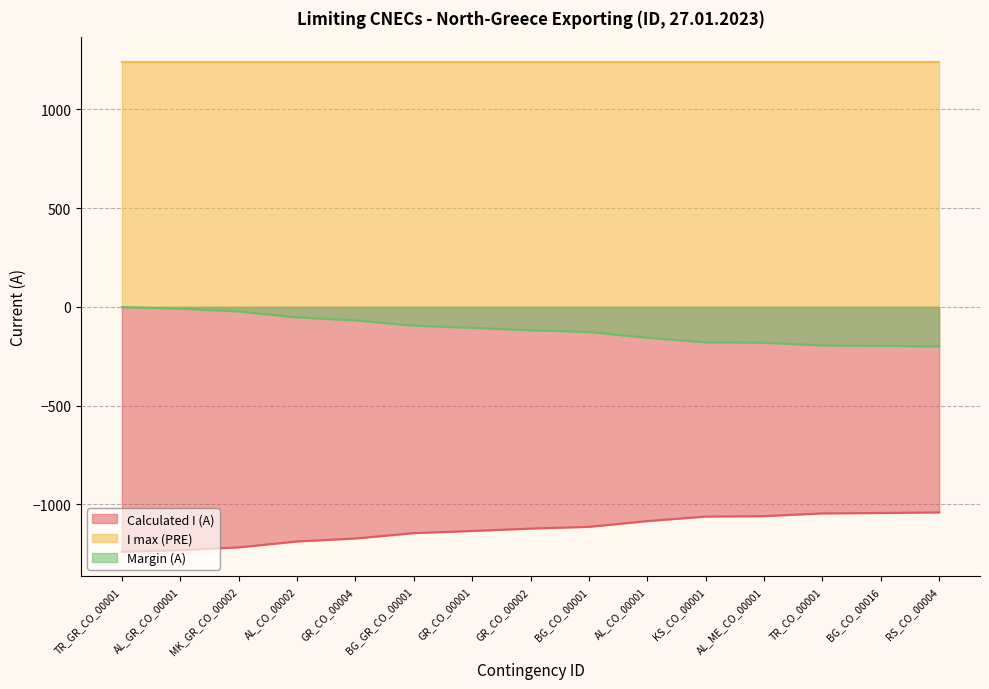

Does the chart display data point markers on the line(s)?

No